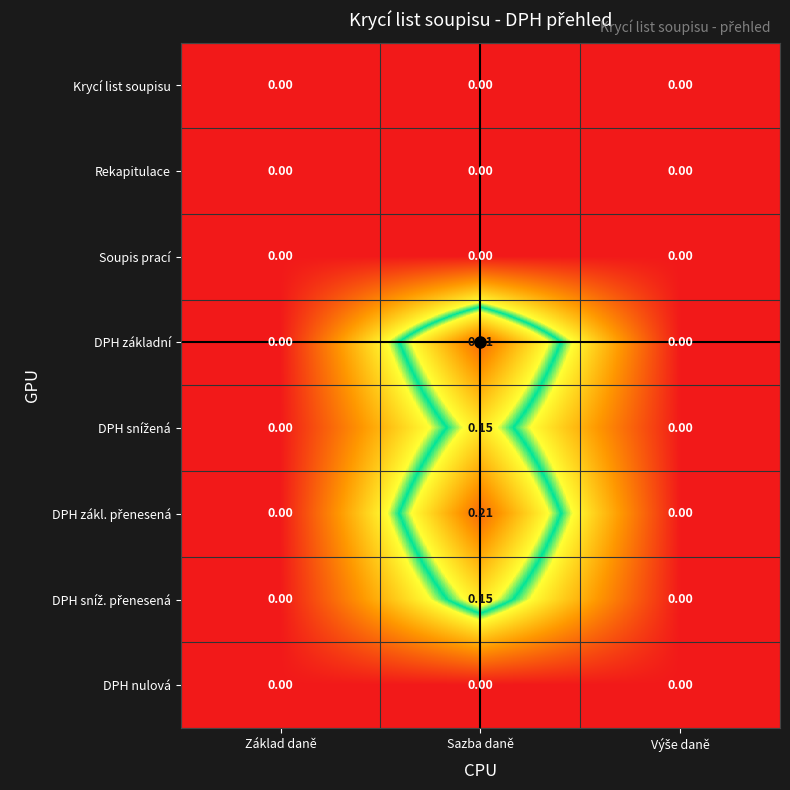

At which category does the chart reach its peak across all series?

Sazba daně